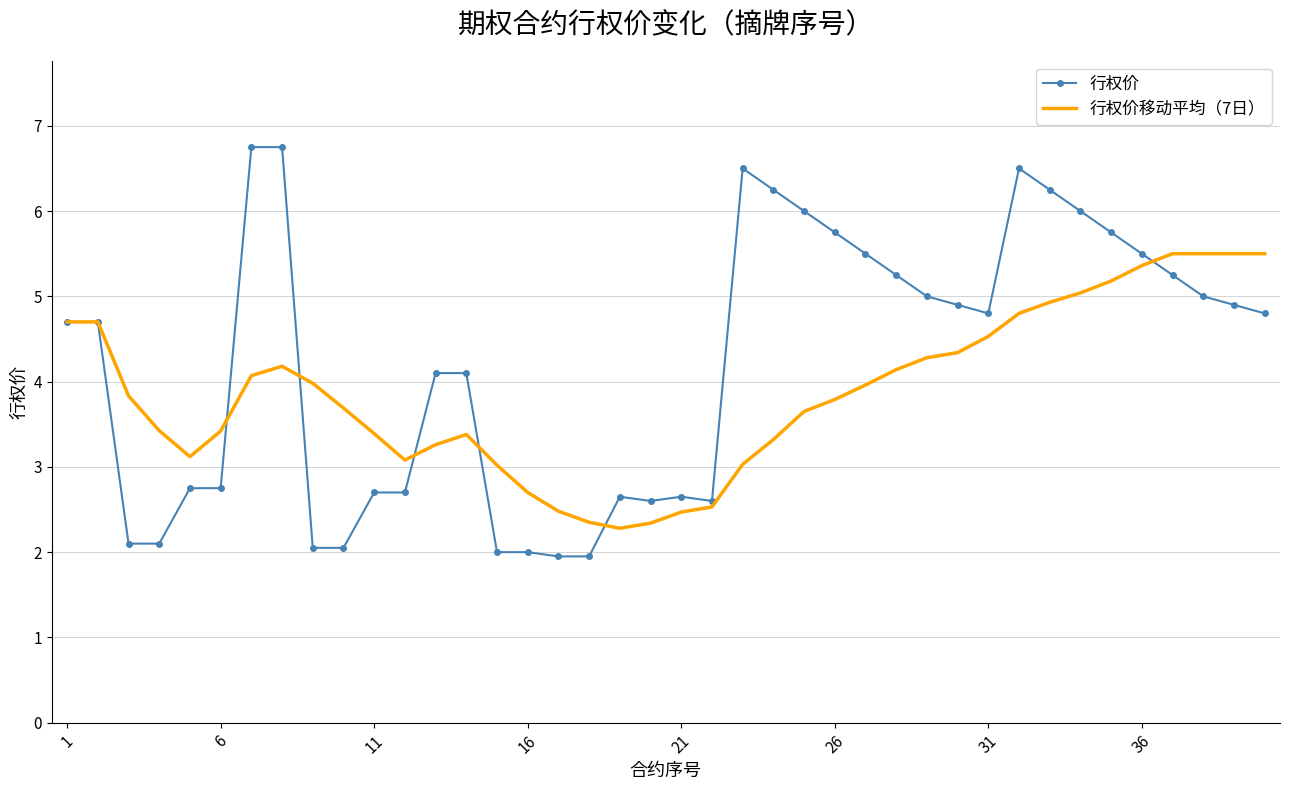

Which series has the largest range (max minus min)?

行权价